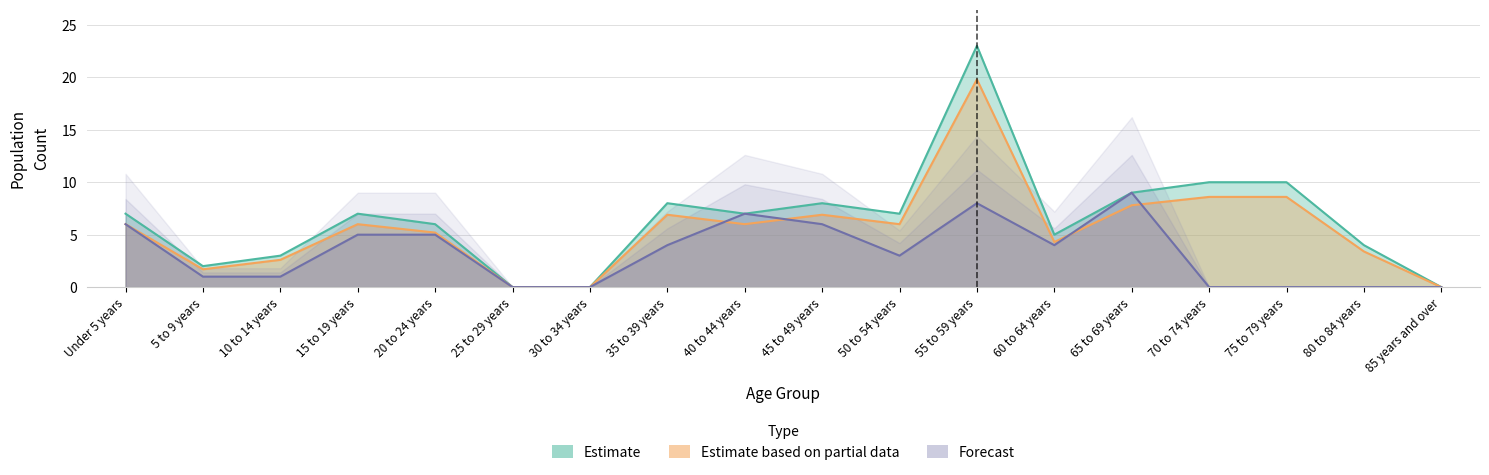

At which label is Estimate based on partial data closest to 9?

70 to 74 years